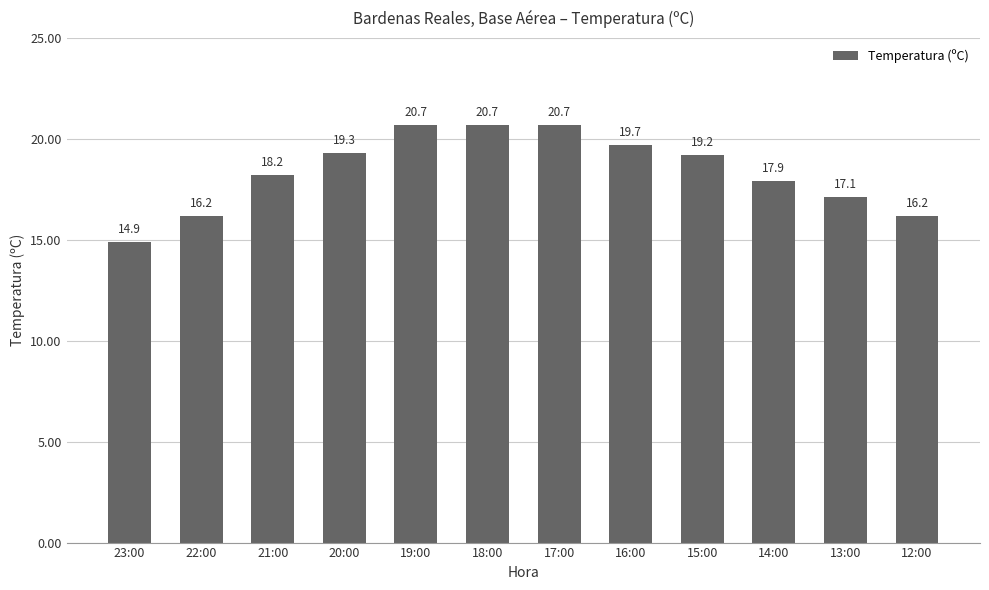

True or false: the data shows 20.7 at 17:00.

True